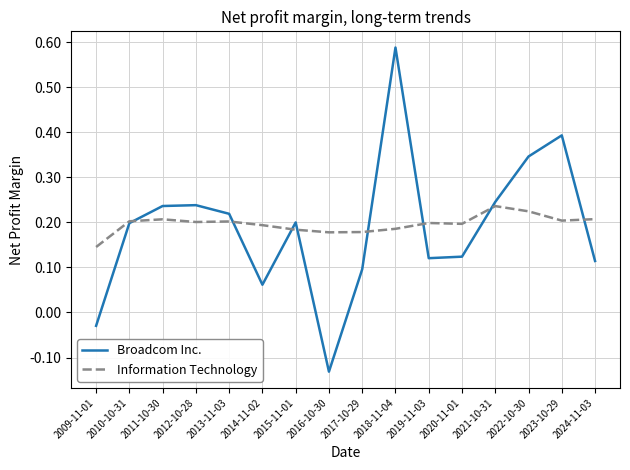

How many interior local valleys does the Broadcom Inc. series have?

3